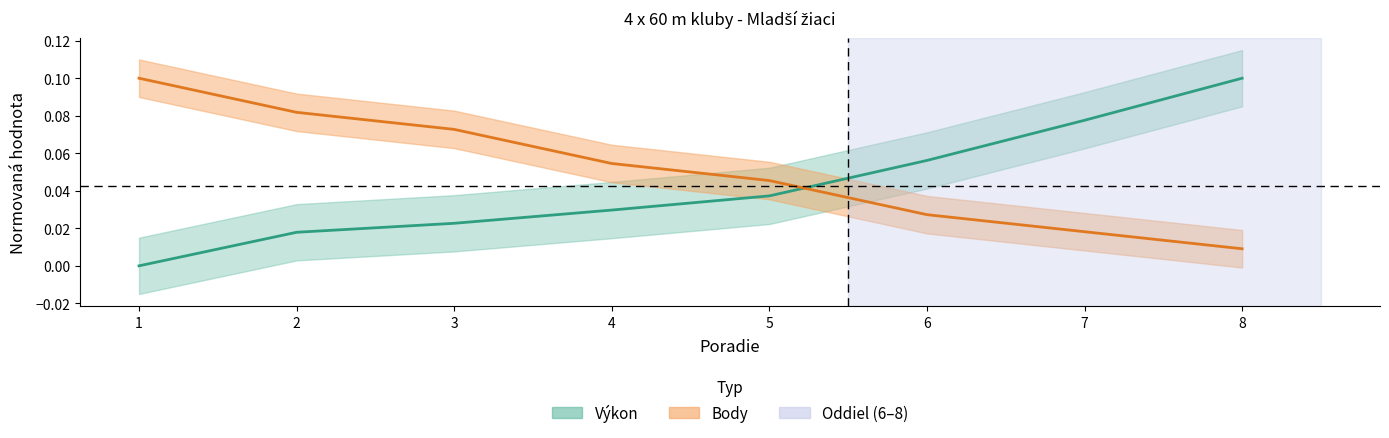

True or false: Výkon has more than 2 points higher than both neighbors.

False